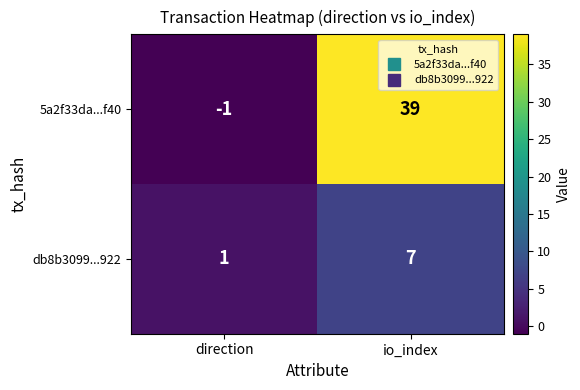

Is it true that 5a2f33da...f40 equals 39 at io_index?

True